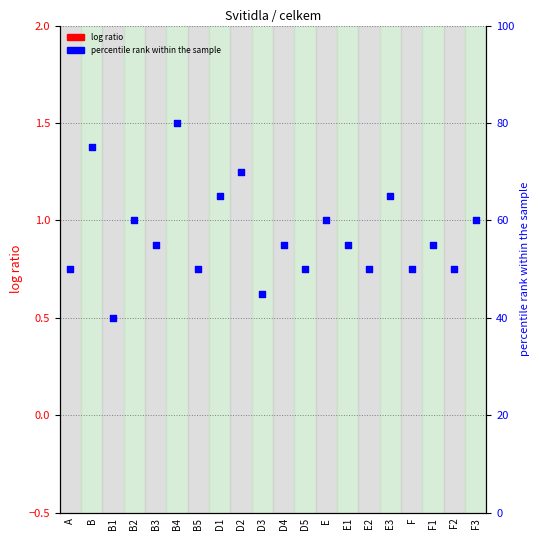

Is the value of percentile rank within the sample at B4 greater than the value of log ratio at B4?

Yes